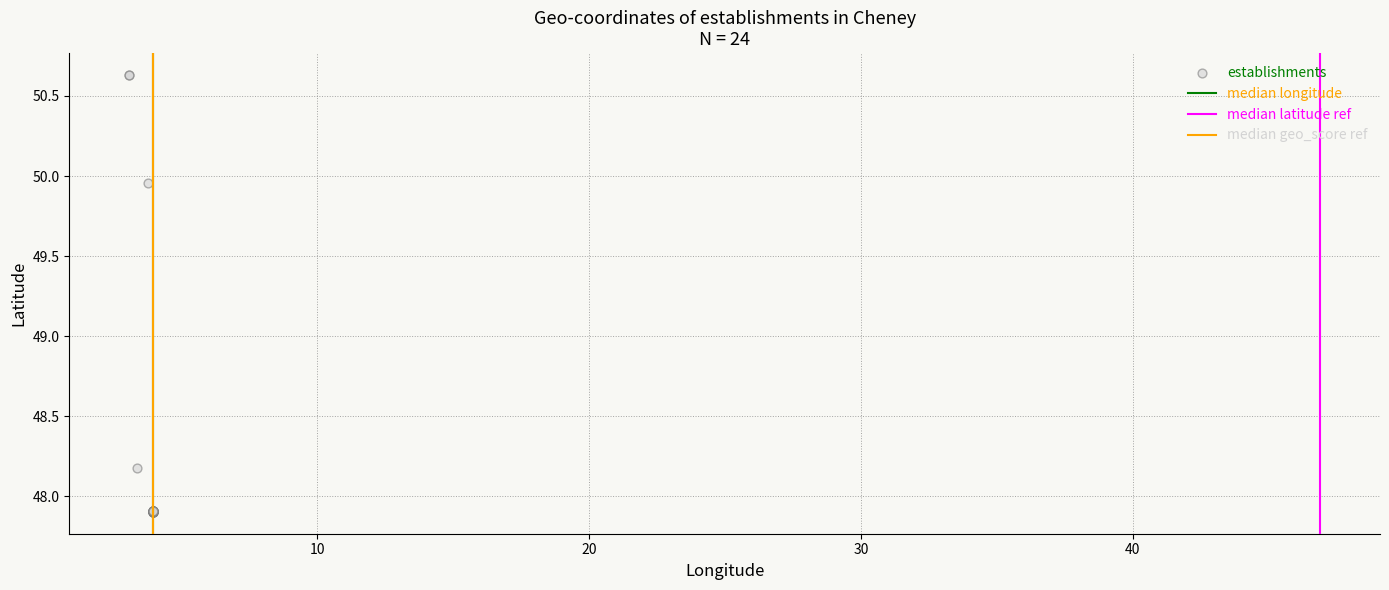

What Y value in the scatter plot is closest to 49?

48.2